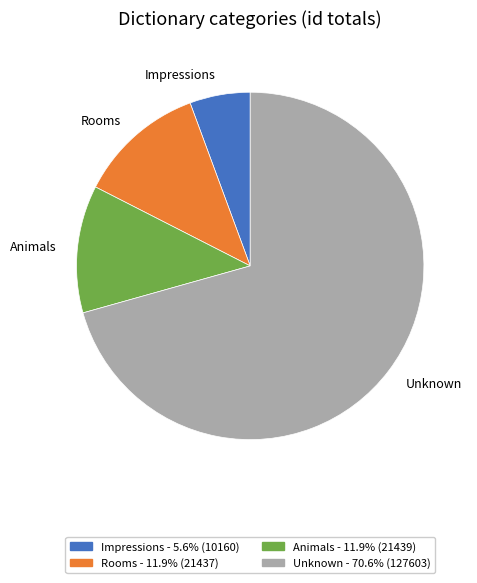

What is the ratio of the value at Rooms to the value at Animals?

1.0